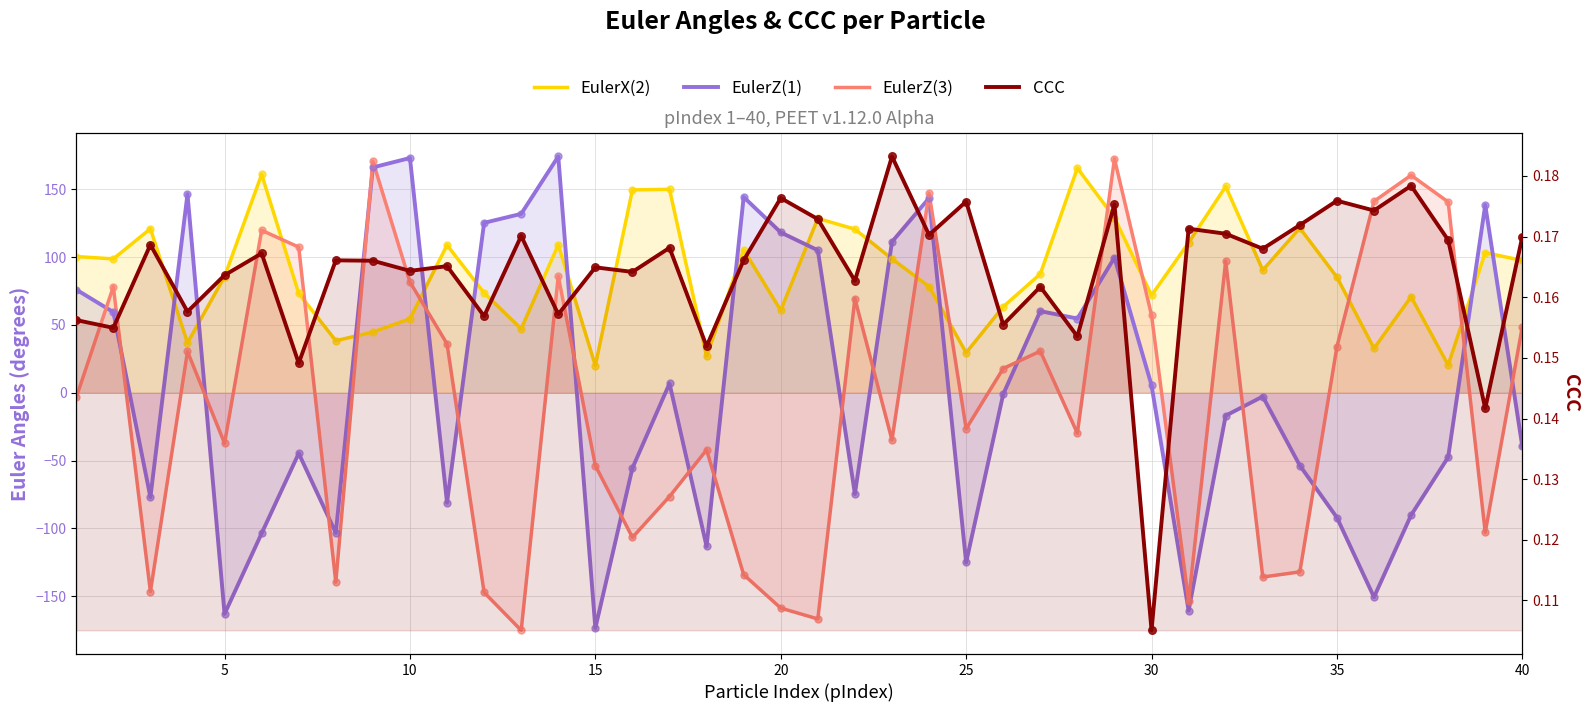

At how many categories does at least one series exceed -32?

40